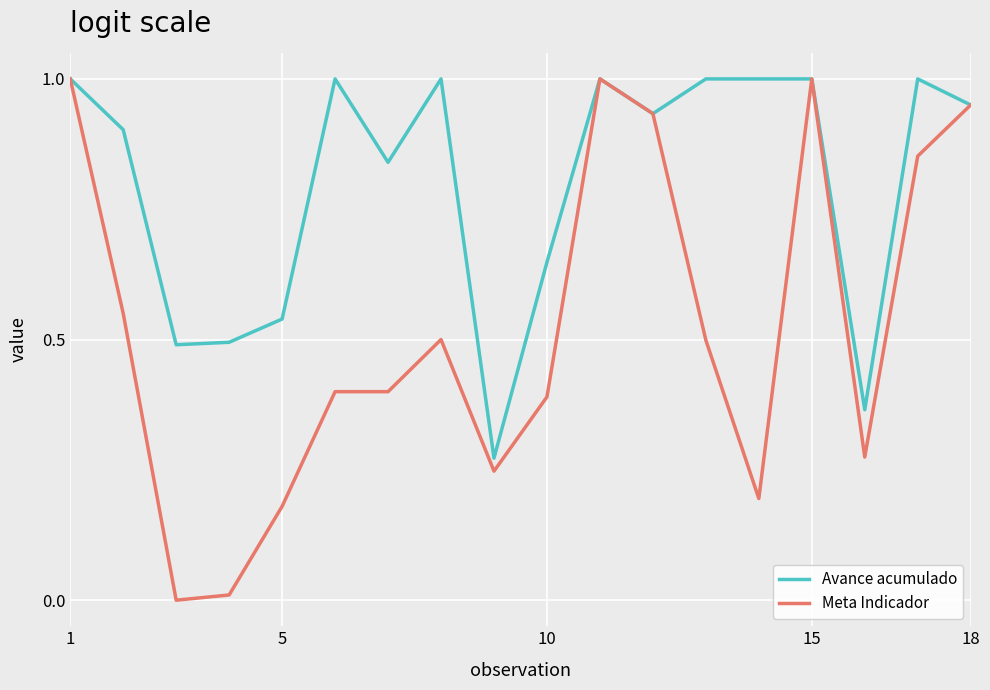

Which series has the largest total across all categories?

Avance acumulado